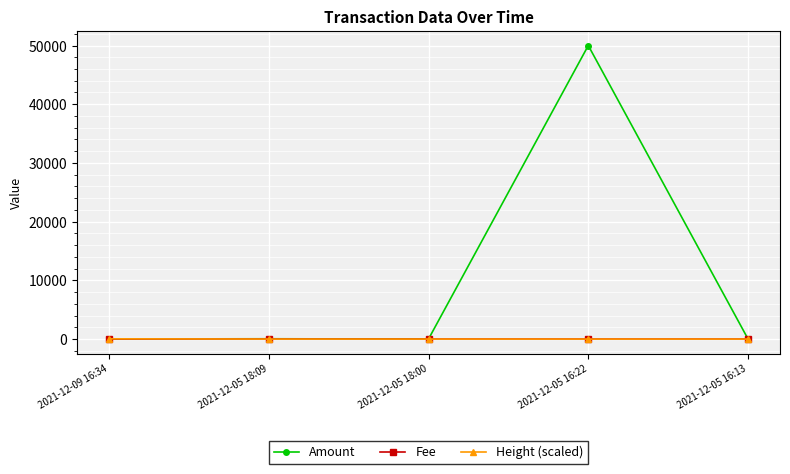

Does the chart display data point markers on the line(s)?

Yes